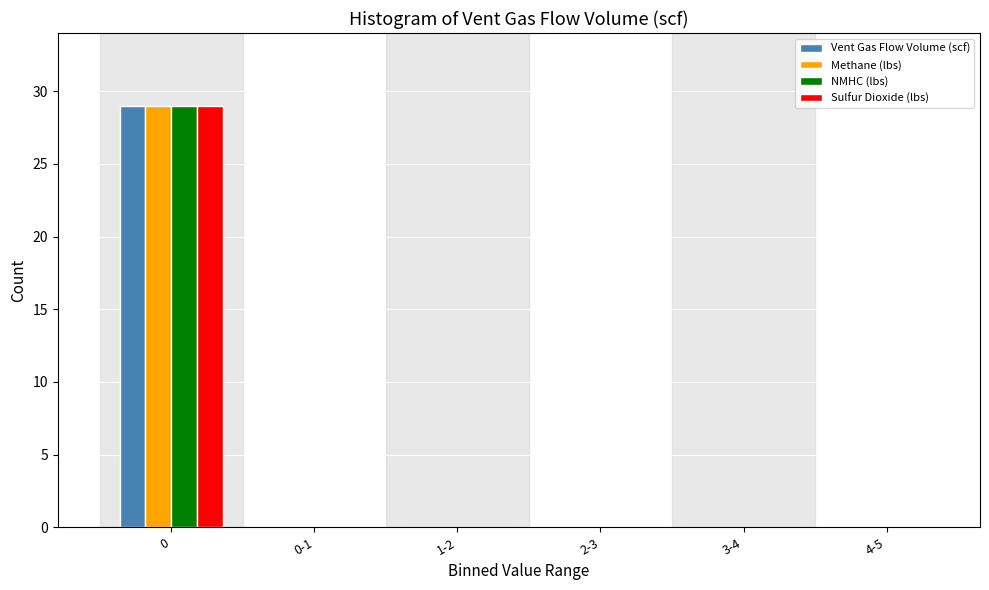

Reading left to right, extract all data points from this chart.

Vent Gas Flow Volume (scf): 0=29	0-1=0	1-2=0	2-3=0	3-4=0	4-5=0
Methane (lbs): 0=29	0-1=0	1-2=0	2-3=0	3-4=0	4-5=0
NMHC (lbs): 0=29	0-1=0	1-2=0	2-3=0	3-4=0	4-5=0
Sulfur Dioxide (lbs): 0=29	0-1=0	1-2=0	2-3=0	3-4=0	4-5=0